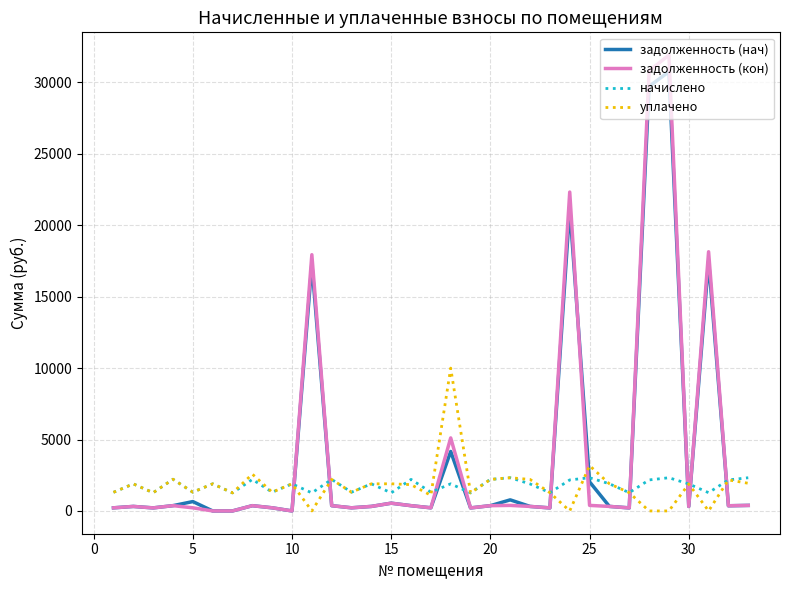

List the series in order of their peak value, highest first.

задолженность (кон), задолженность (нач), уплачено, начислено